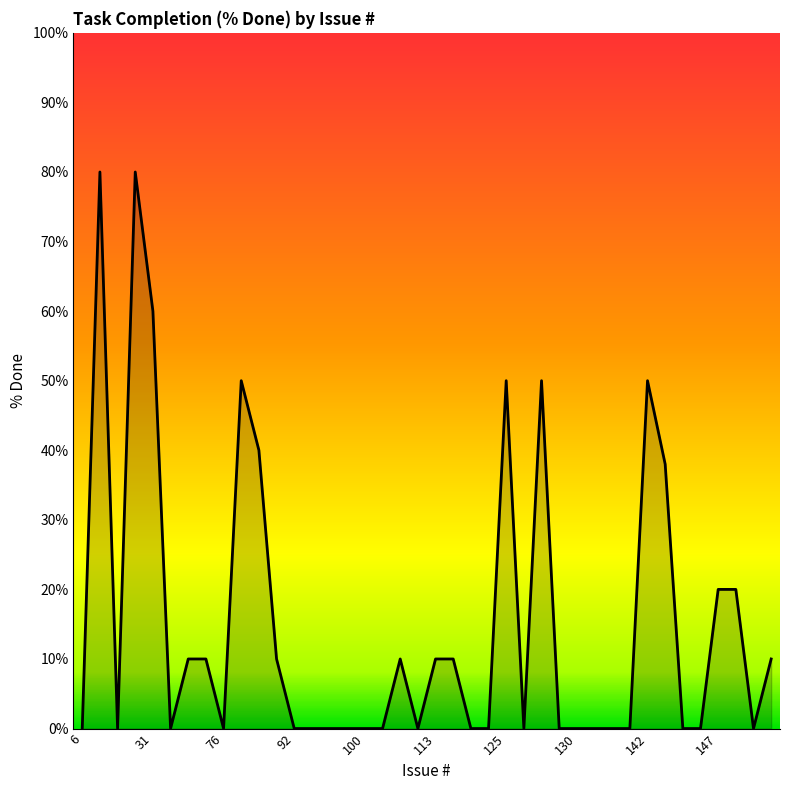

Reading right to left, transcribe all the data shown in this chart.

10	0	20	20	0	0	38	50	0	0	0	0	0	50	0	50	0	0	10	10	0	10	0	0	0	0	0	0	10	40	50	0	10	10	0	60	80	0	80	0